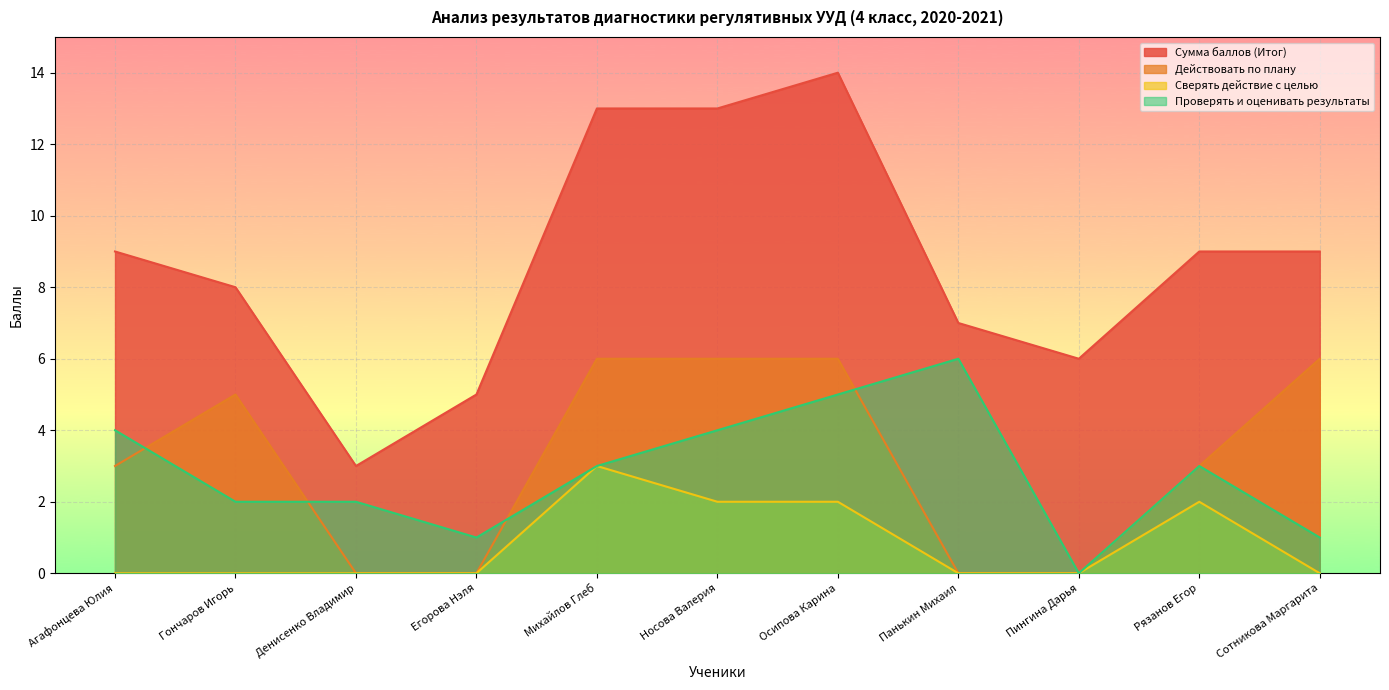

The value of Сумма баллов (Итог) at Сотникова Маргарита is 9. True or false?

True